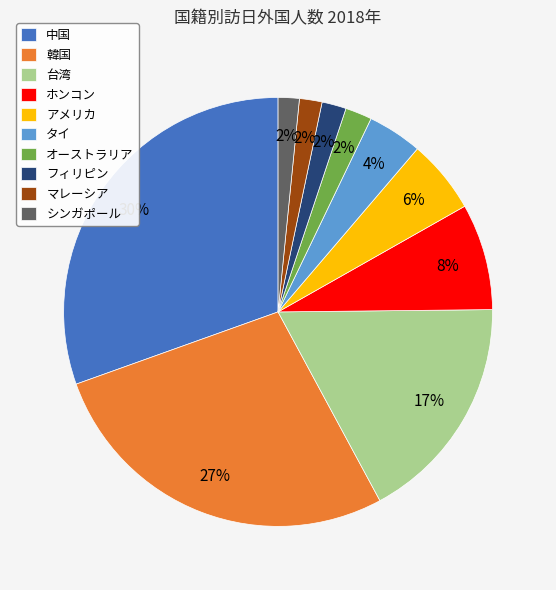

Is there a majority slice in this chart?

No